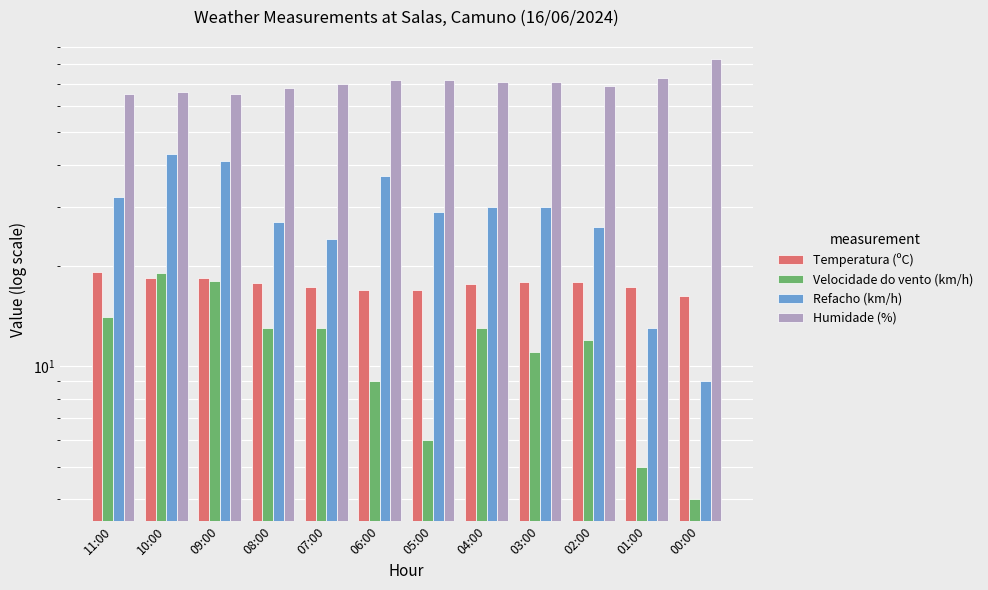

Between 10:00 and 06:00, which series saw the biggest shift?

Velocidade do vento (km/h)